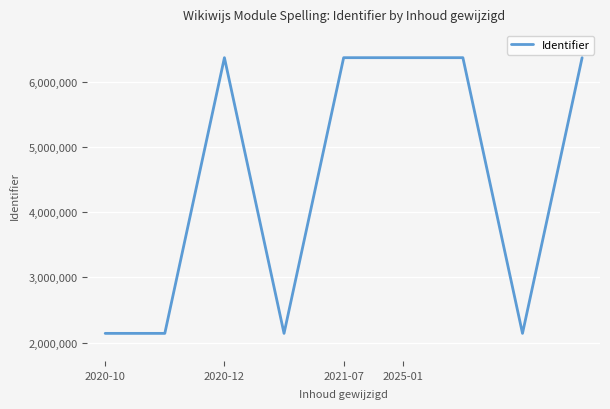

What is the difference between the maximum and minimum values?

4226195